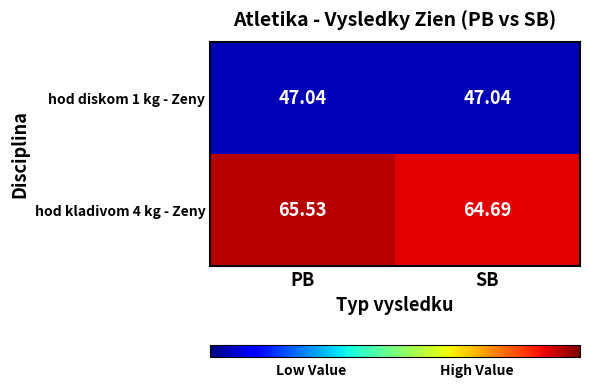

At which label does hod kladivom 4 kg - Zeny reach its minimum?

SB